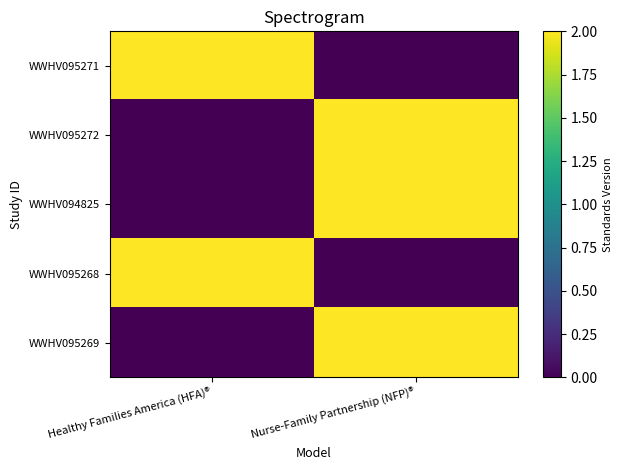

Reading right to left, extract all data points from this chart.

WWHV095271: Nurse-Family Partnership (NFP)®=0	Healthy Families America (HFA)®=2
WWHV095272: Nurse-Family Partnership (NFP)®=2	Healthy Families America (HFA)®=0
WWHV094825: Nurse-Family Partnership (NFP)®=2	Healthy Families America (HFA)®=0
WWHV095268: Nurse-Family Partnership (NFP)®=0	Healthy Families America (HFA)®=2
WWHV095269: Nurse-Family Partnership (NFP)®=2	Healthy Families America (HFA)®=0